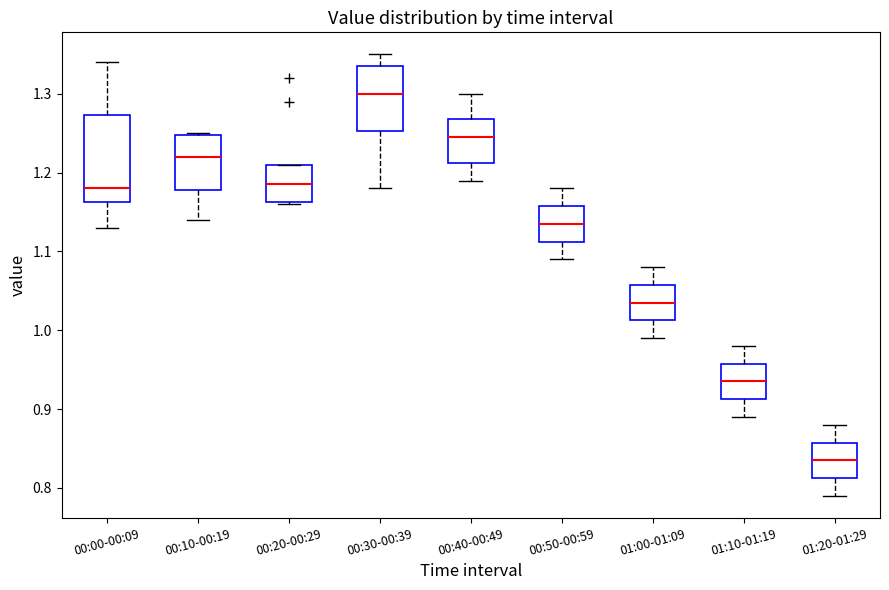

Which box is the tallest, from its lower edge to its upper edge?

00:00-00:09